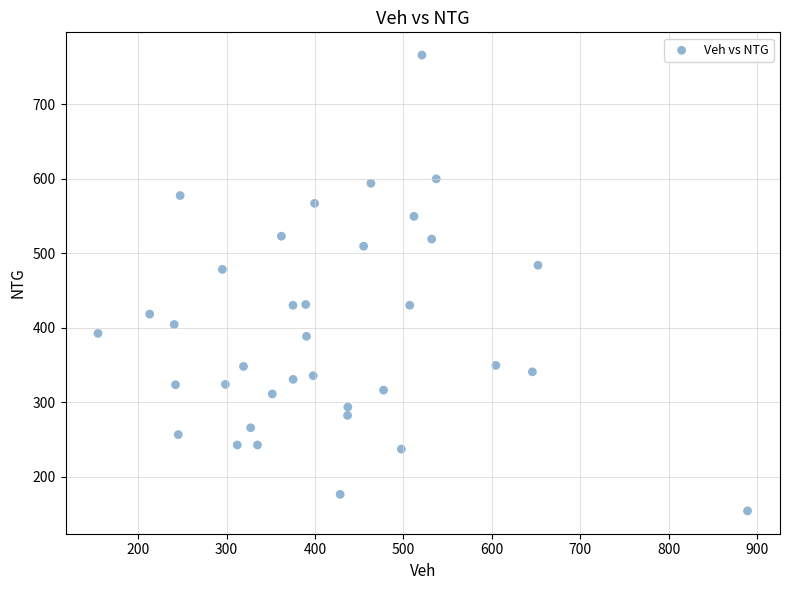

What is the range of Y values (max minus min)?

612.2